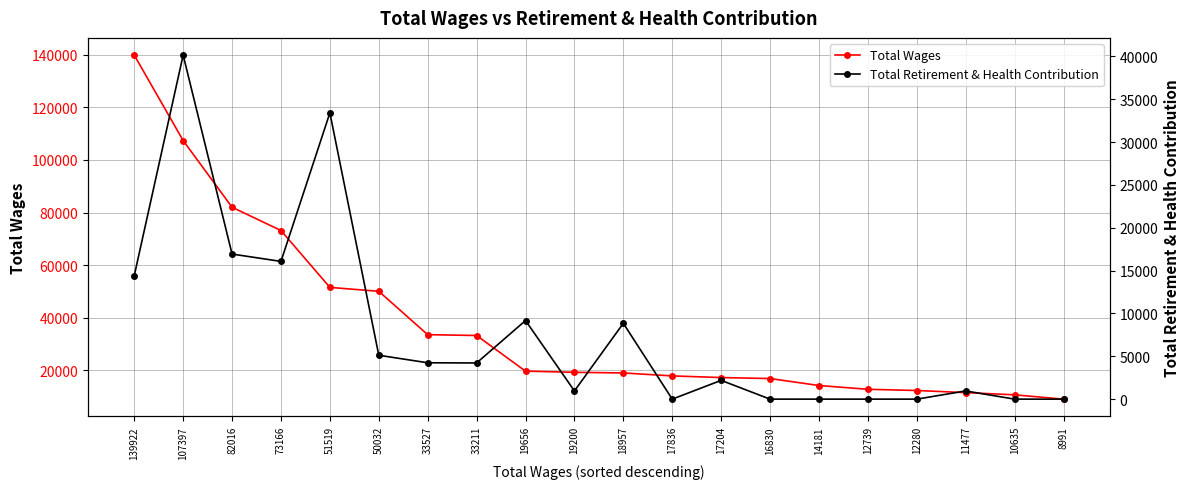

What is the difference between the maximum and second lowest values in the Total Retirement & Health Contribution series?

40150